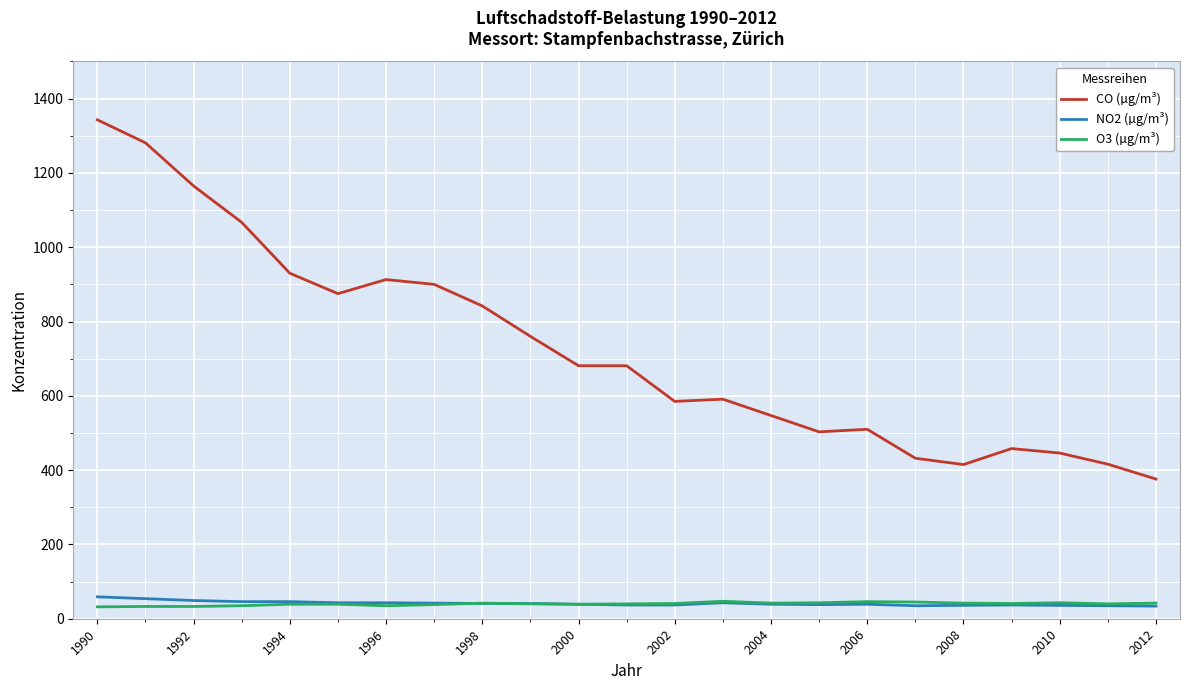

Which series has the largest total across all categories?

CO (µg/m³)